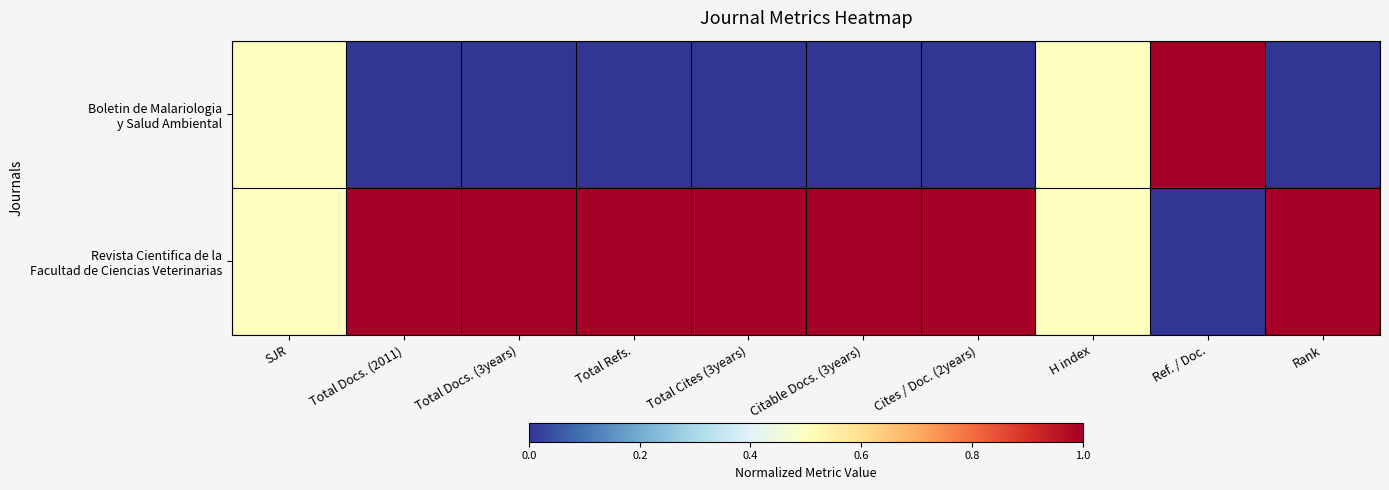

List the series in order of their overall mean, highest first.

Revista Cientifica de la Facultad de Ciencias Veterinarias, Boletin de Malariologia y Salud Ambiental